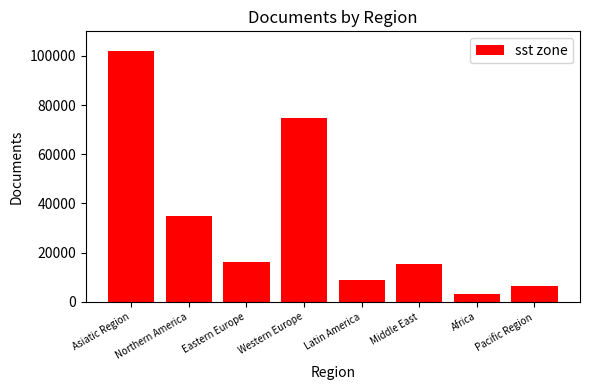

What is the label of the 6th bar from the left?

Middle East